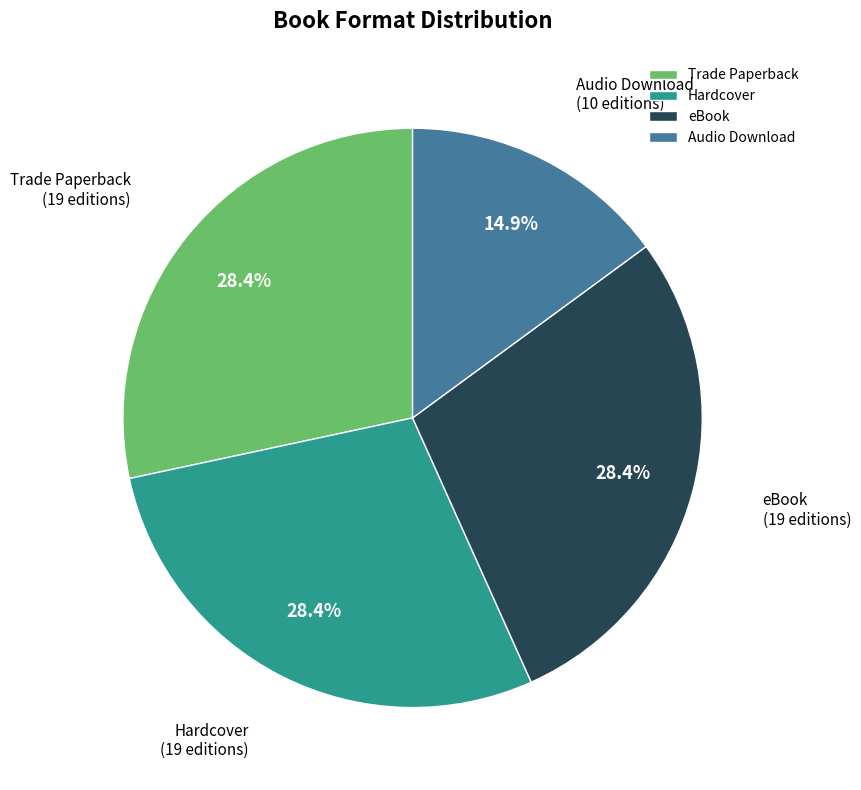

Which category has the smallest portion of the pie?

Audio Download